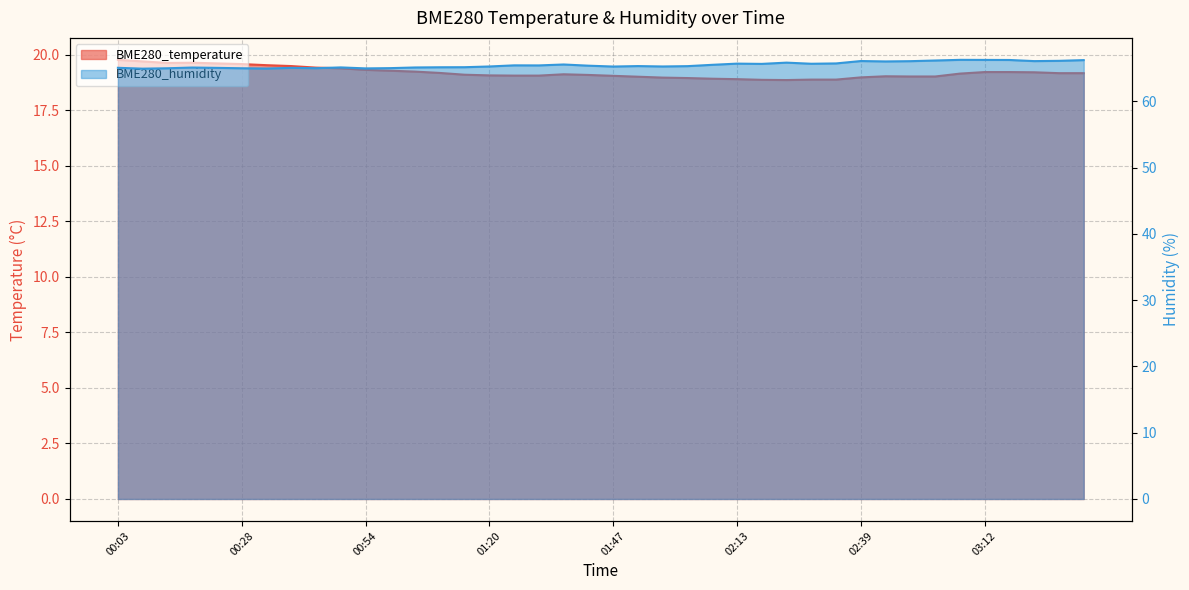

At which category does the chart reach its minimum across all series?

02:24